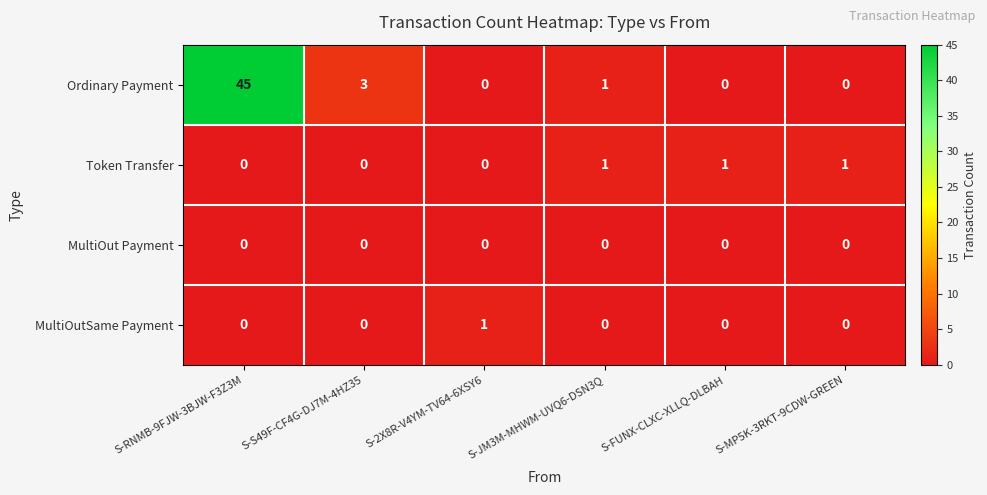

The value of MultiOut Payment at S-RNMB-9FJW-3BJW-F3Z3M is 0. True or false?

True